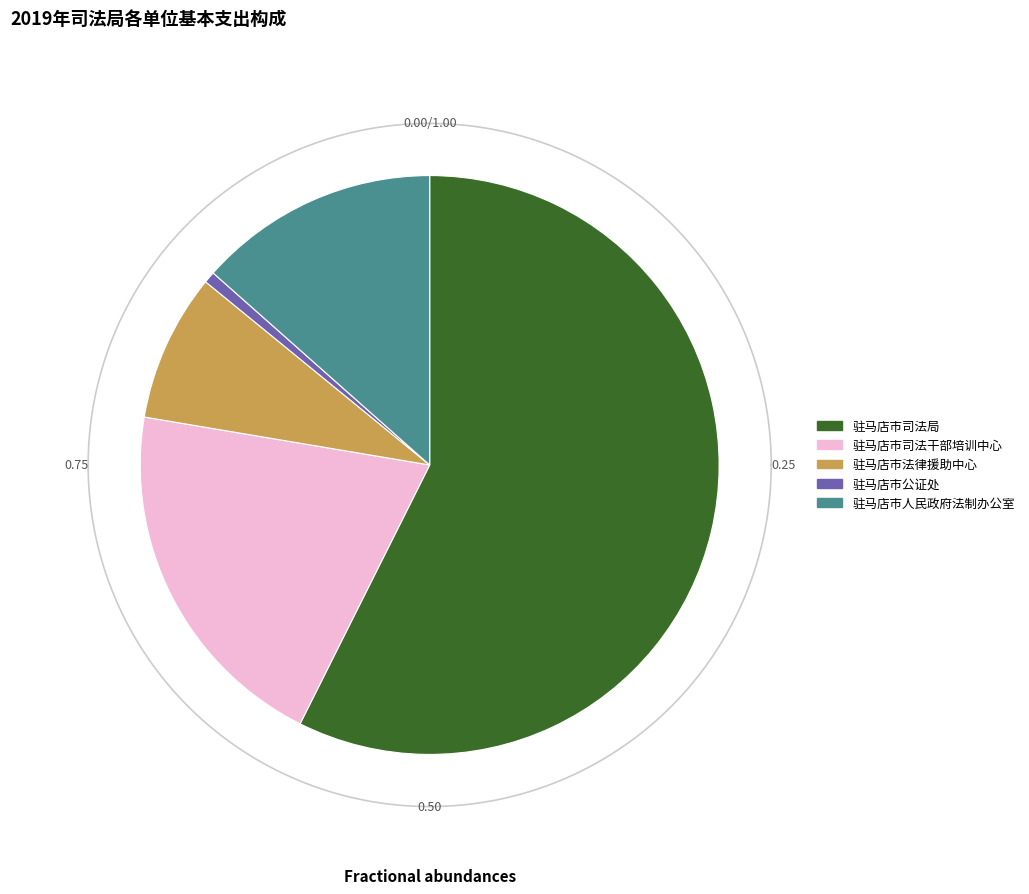

What is the change in value from 驻马店市司法局 to 驻马店市人民政府法制办公室?

-7320664